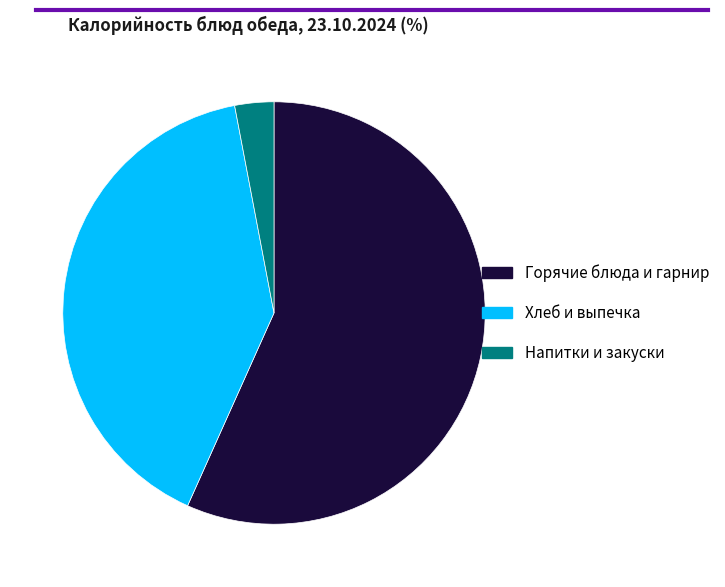

True or false: Хлеб и выпечка accounts for 51% of the total.

False